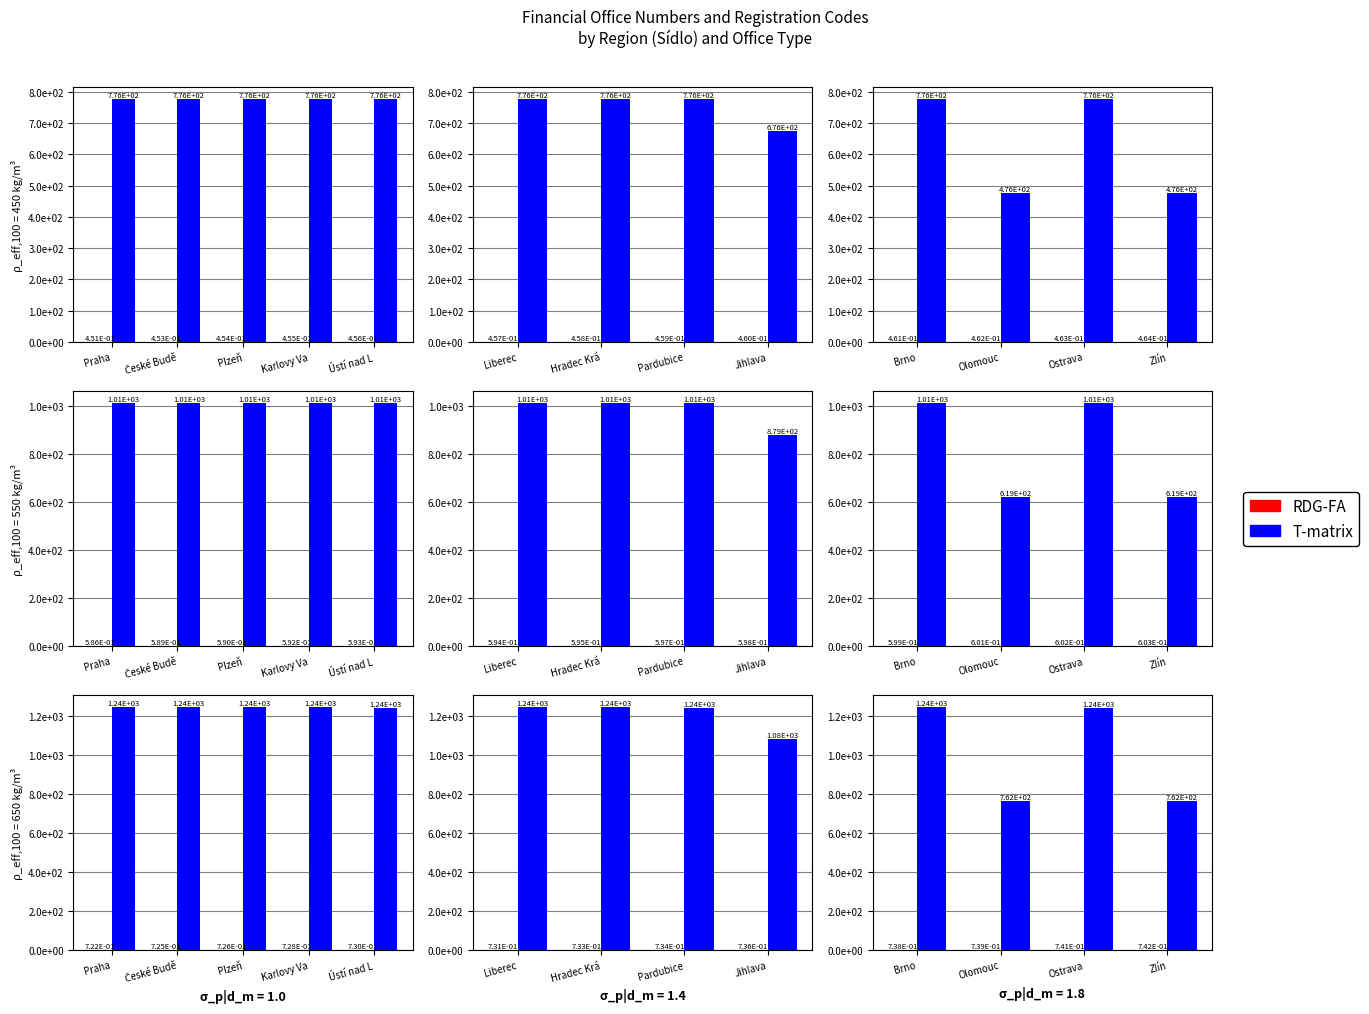

Which series has the largest total across all categories?

T-matrix